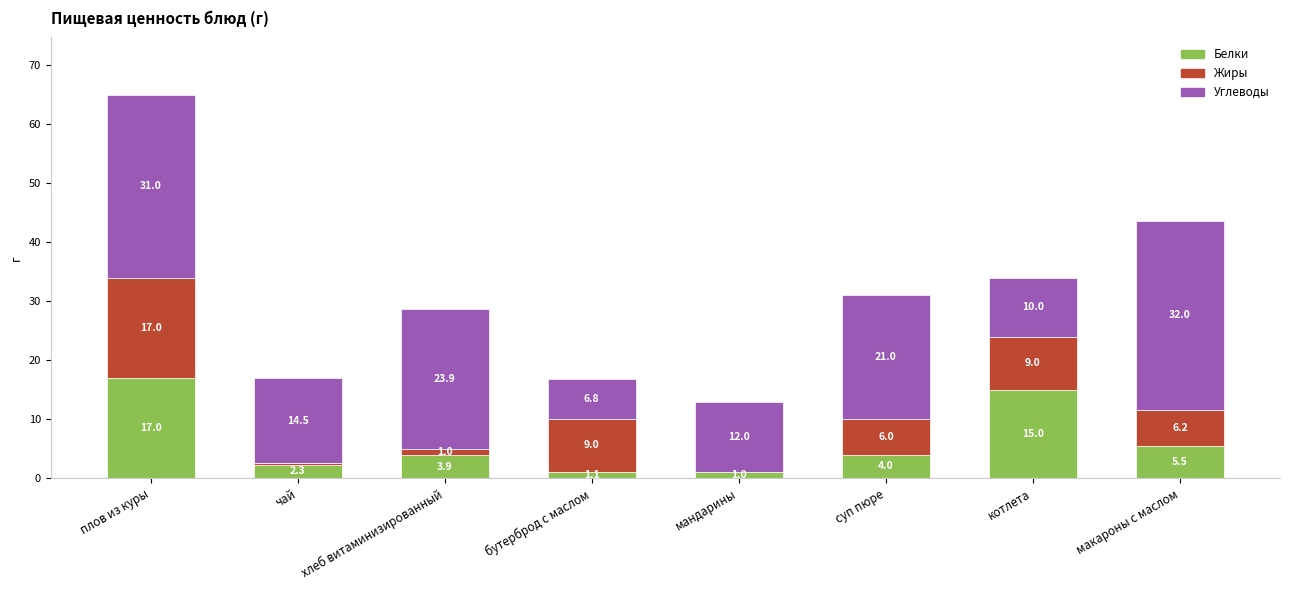

Reading left to right, list the values for the Белки series.

плов из куры=17.0	чай=2.3	хлеб витаминизированный=3.9	бутерброд с маслом=1.1	мандарины=1.0	суп пюре=4.0	котлета=15.0	макароны с маслом=5.5